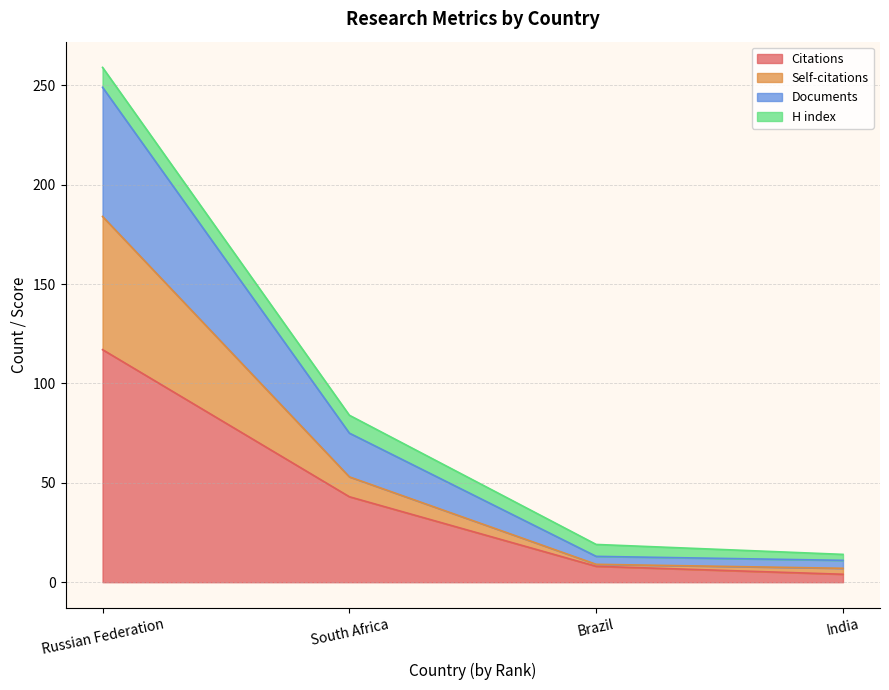

At which category is the sum across all series the highest?

Russian Federation